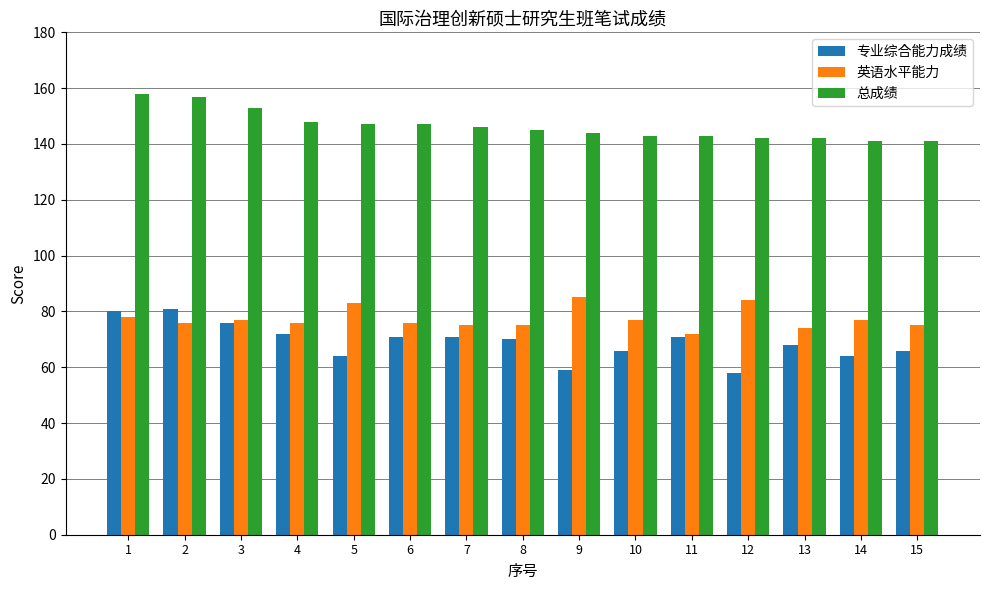

How many bars are there in total?

45